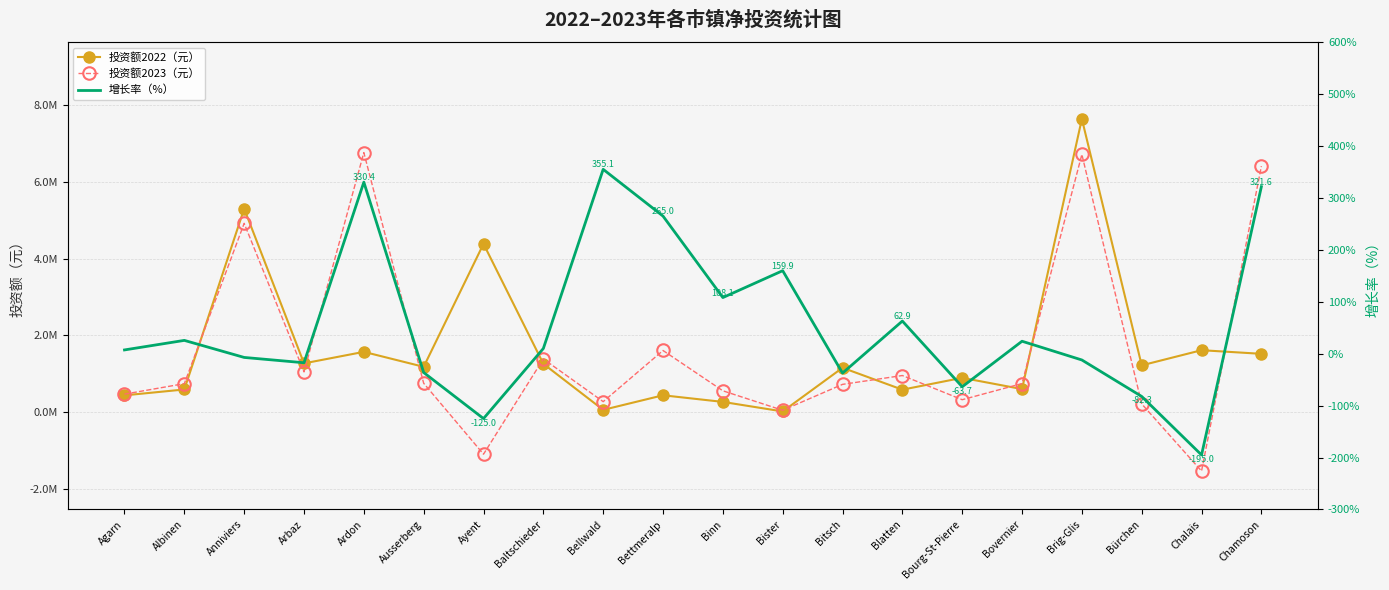

How many values in 增长率（%） are below zero?

9